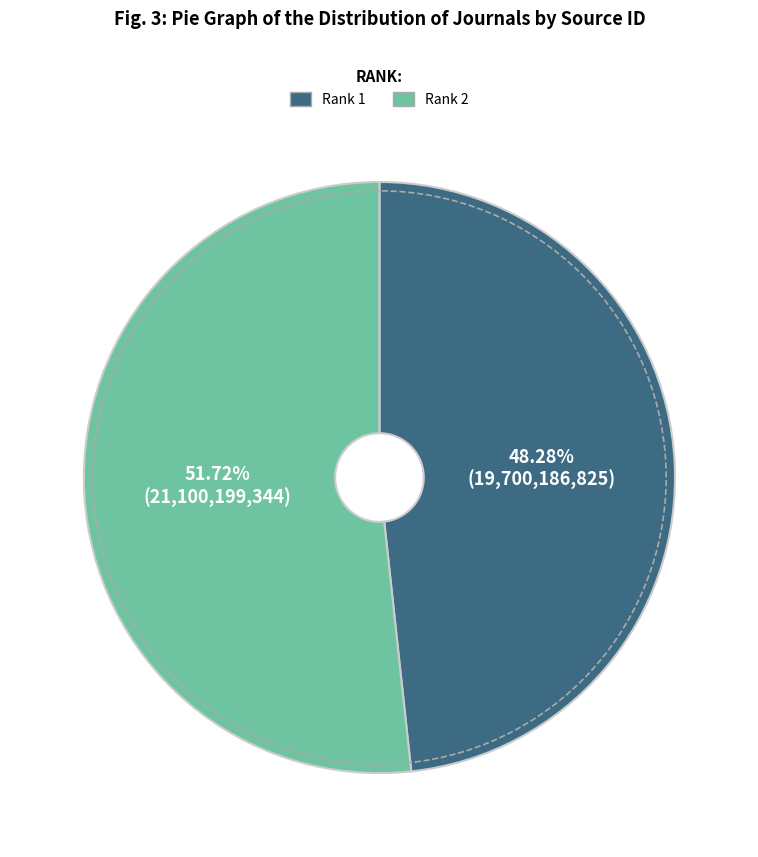

What is the majority slice?

Rank 2